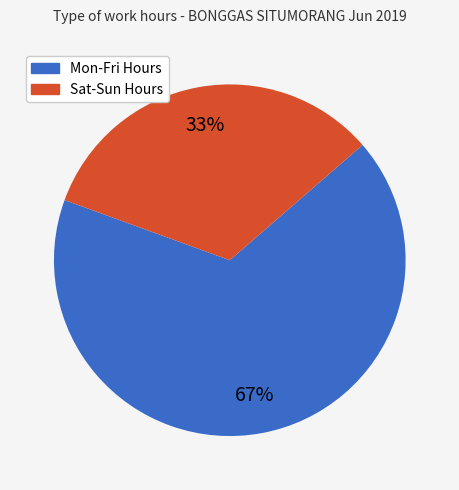

Rank the categories by value from lowest to highest.

Sat-Sun Hours, Mon-Fri Hours